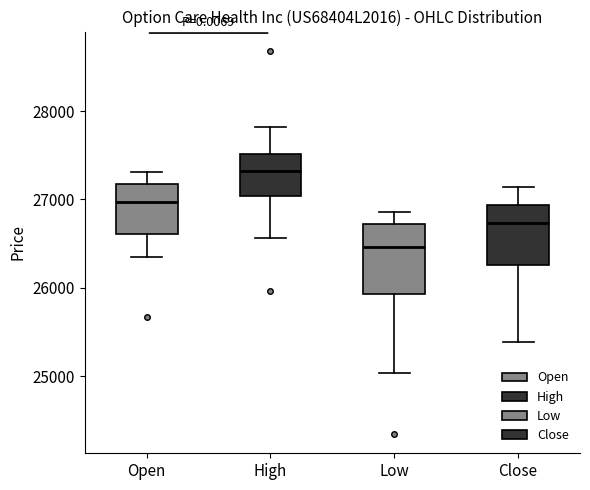

Where is the upper edge of the box for Close on the y-axis? The values are not printed on the chart, so give them approximately, as read against the axis.

26900